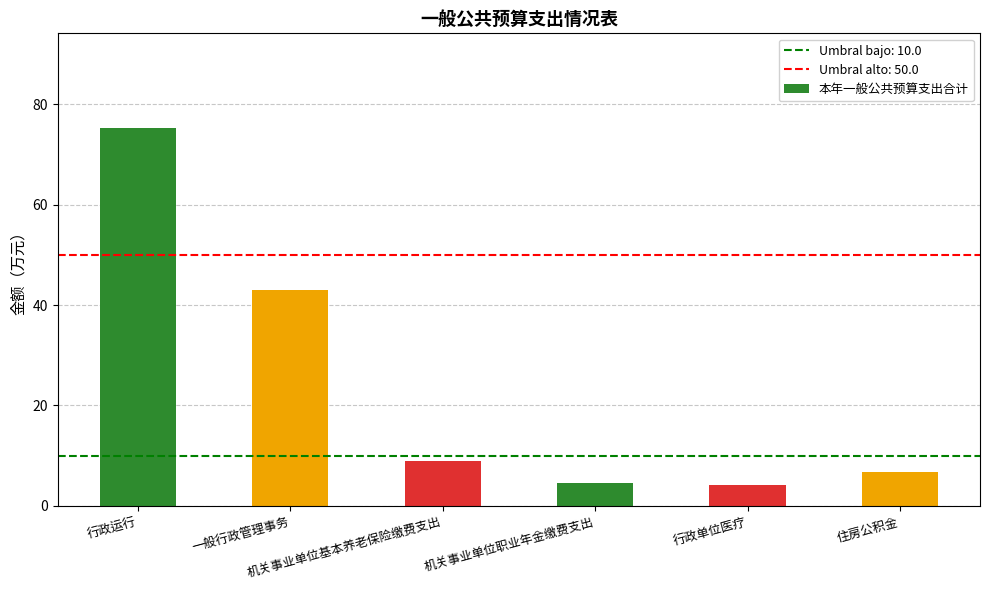

What position from the left is 住房公积金?

6